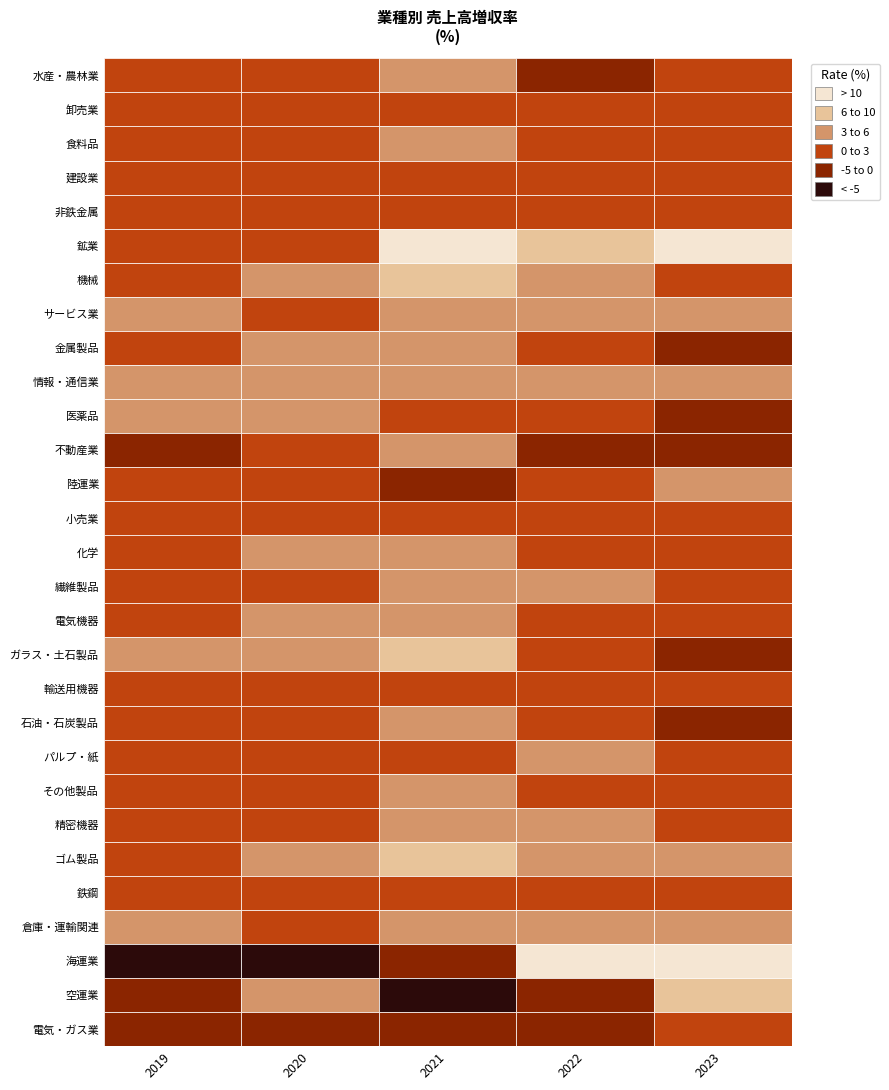

Reading left to right, transcribe all the data shown in this chart.

水産・農林業: 0=0.8	1=1.2	2=4.2	3=-0.3	4=0.2
卸売業: 0=1.2	1=1.7	2=2.2	3=0.6	4=1.2
食料品: 0=1.3	1=2.3	2=3.7	3=2.2	4=1.8
建設業: 0=1.4	1=0.4	2=2.9	3=1.6	4=1.6
非鉄金属: 0=1.6	1=2.3	2=1.5	3=0.2	4=1.5
鉱業: 0=2.4	1=1.9	2=10.9	3=6.0	4=10.8
機械: 0=2.3	1=3.7	2=6.5	3=4.0	4=1.6
サービス業: 0=3.0	1=2.3	2=4.1	3=4.0	4=3.0
金属製品: 0=2.4	1=3.6	2=3.6	3=2.5	4=-0.1
情報・通信業: 0=3.6	1=5.0	2=5.4	3=4.5	4=3.8
医薬品: 0=3.1	1=3.1	2=1.5	3=2.3	4=-3.2
不動産業: 0=-2.4	1=0.6	2=5.4	3=-0.1	4=-3.2
陸運業: 0=1.9	1=1.7	2=-1.2	3=2.7	4=3.4
小売業: 0=1.4	1=1.3	2=1.8	3=1.0	4=1.2
化学: 0=2.2	1=3.7	2=5.2	3=2.8	4=2.2
繊維製品: 0=2.0	1=1.6	2=5.1	3=3.4	4=2.1
電気機器: 0=1.6	1=3.2	2=4.8	3=2.0	4=0.6
ガラス・土石製品: 0=3.0	1=3.3	2=6.1	3=1.1	4=-0.6
輸送用機器: 0=1.4	1=1.4	2=2.0	3=2.5	4=0.9
石油・石炭製品: 0=0.9	1=0.8	2=4.8	3=0.5	4=-0.2
パルプ・紙: 0=2.4	1=2.2	2=2.5	3=5.6	4=0.2
その他製品: 0=2.2	1=2.3	2=4.2	3=2.7	4=0.9
精密機器: 0=2.6	1=2.5	2=3.8	3=4.1	4=1.5
ゴム製品: 0=0.9	1=5.8	2=6.5	3=3.4	4=4.7
鉄鋼: 0=0.5	1=2.0	2=2.2	3=0.2	4=0.7
倉庫・運輸関連: 0=3.0	1=2.7	2=3.5	3=4.1	4=4.0
海運業: 0=-5.1	1=-15.5	2=-1.7	3=15.7	4=13.7
空運業: 0=-0.6	1=4.3	2=-17.5	3=-2.3	4=6.6
電気・ガス業: 0=-2.5	1=-1.6	2=-2.3	3=-4.3	4=0.3